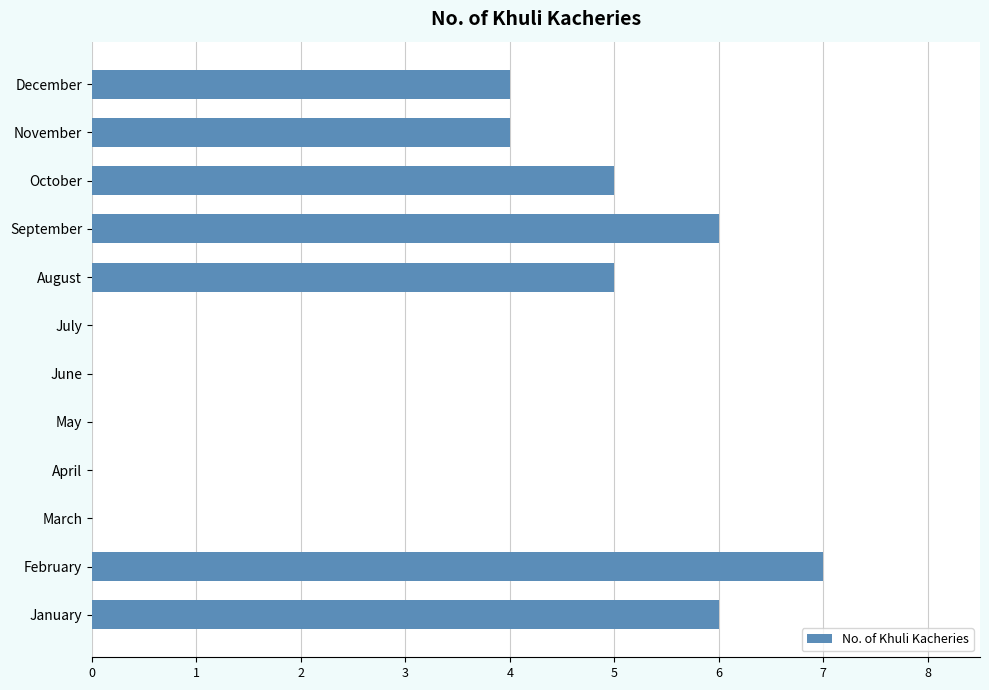

What is the approximate value at December?

4